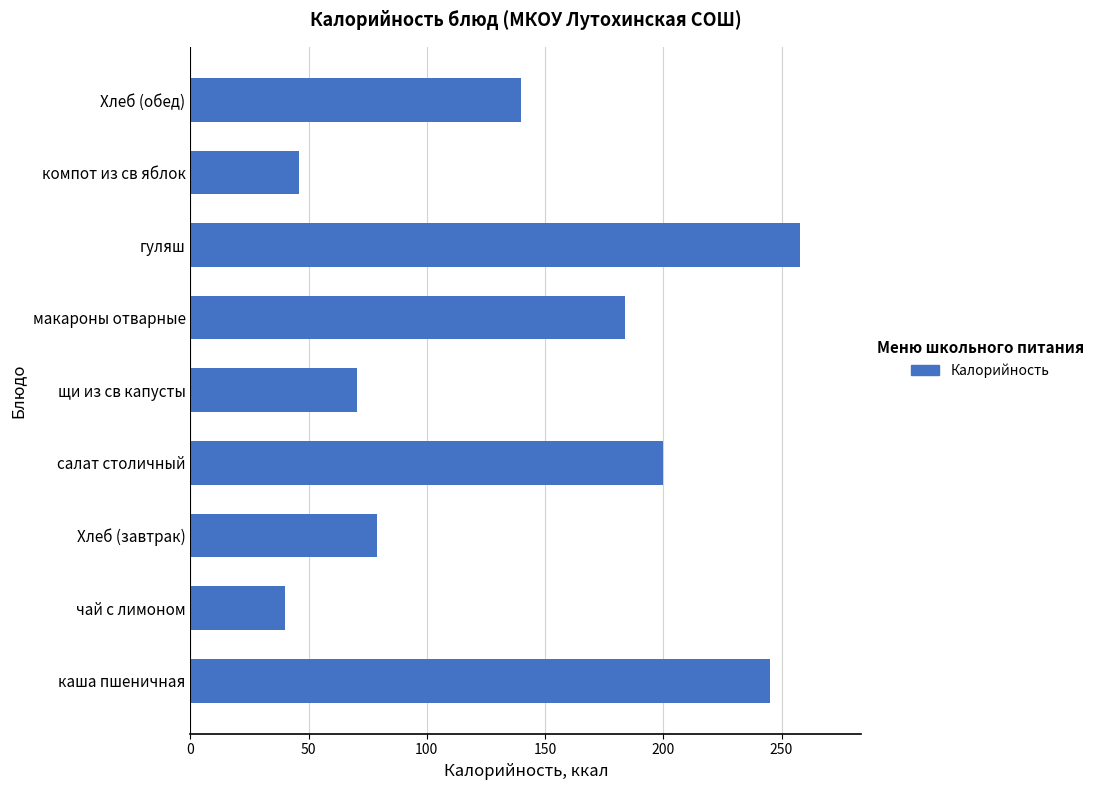

What is the minimum value shown in the chart?

40.0